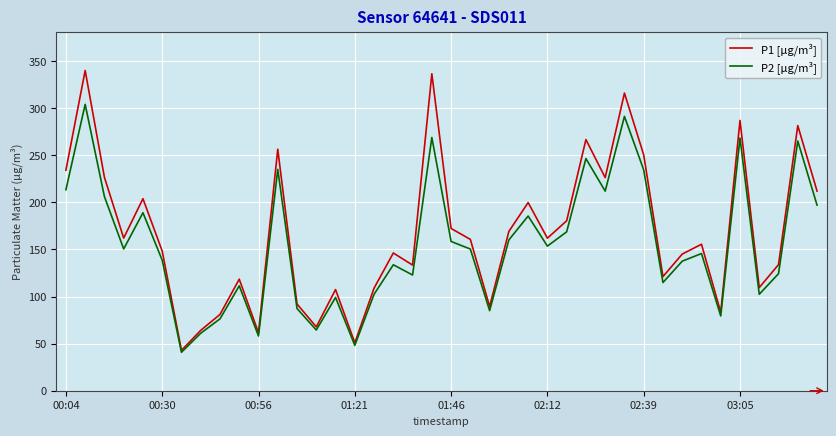

Which series has the widest spread of values?

P1 [µg/m³]